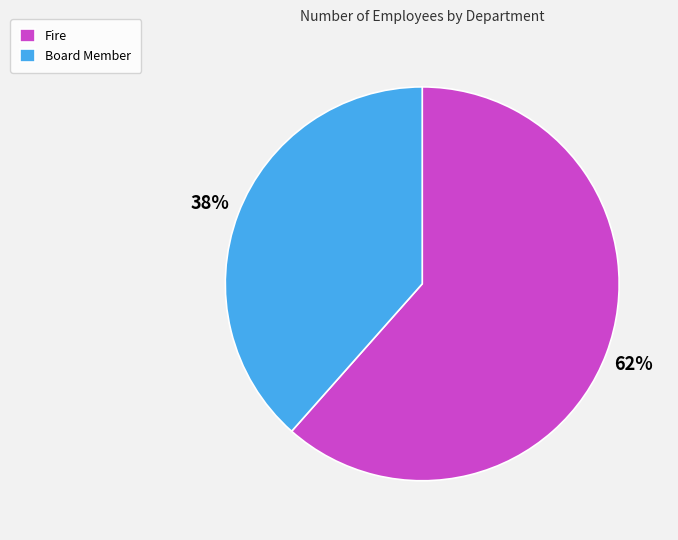

Does Fire account for over 50% of the chart?

Yes